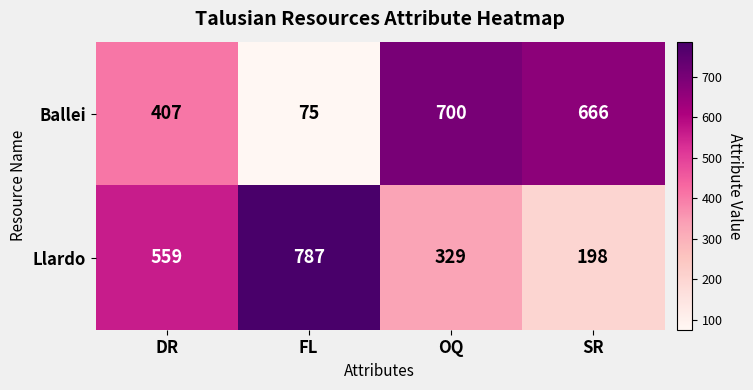

Reading left to right, extract all data points from this chart.

Ballei: 407	75	700	666
Llardo: 559	787	329	198